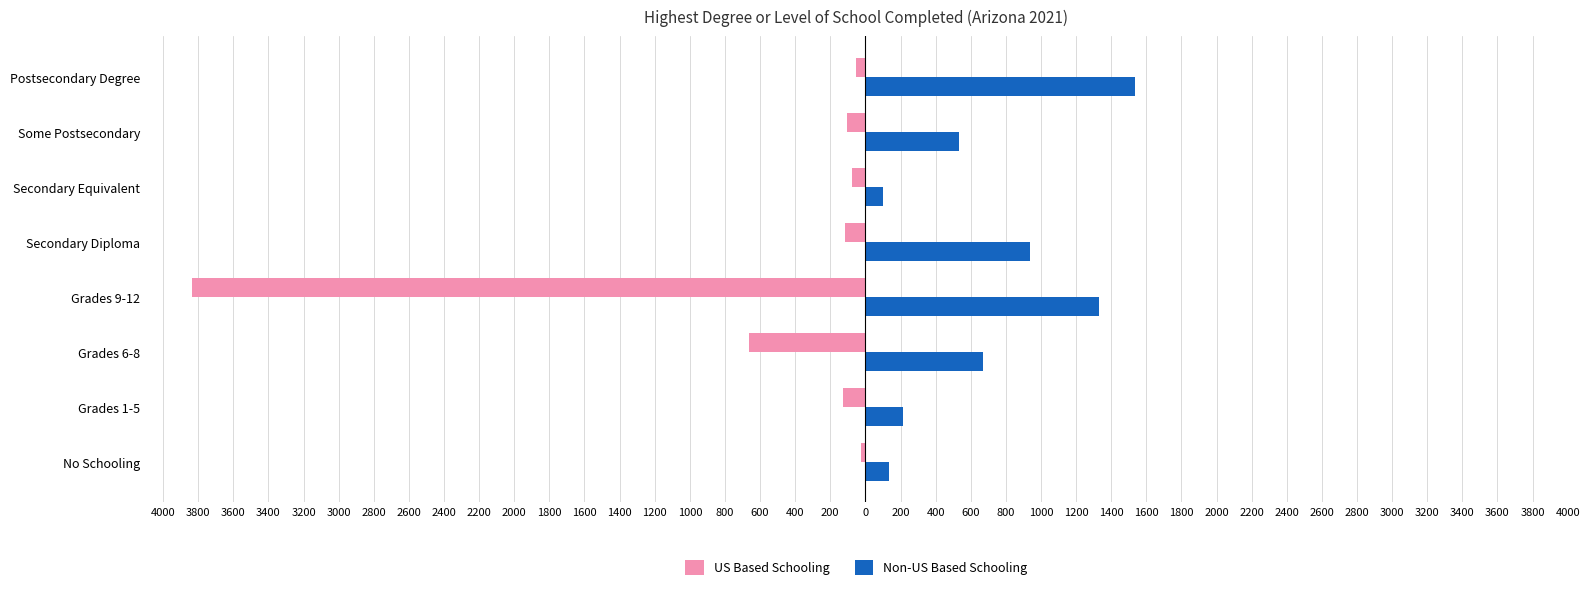

What are all the series names shown in the legend?

US Based Schooling, Non-US Based Schooling